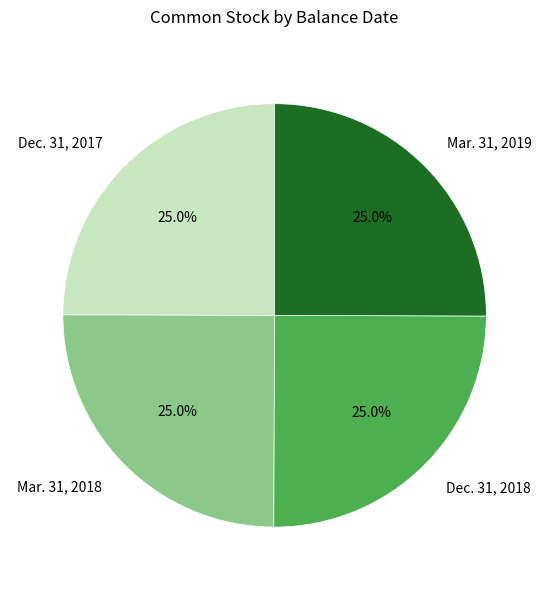

What is the ratio of the value at Mar. 31, 2018 to the value at Dec. 31, 2018?

1.0